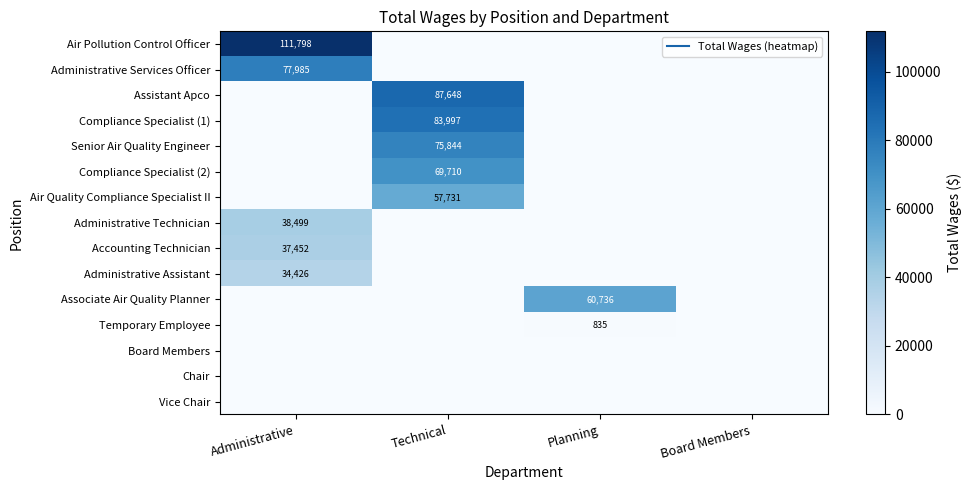

The value of Air Pollution Control Officer at Technical is -45247. True or false?

False